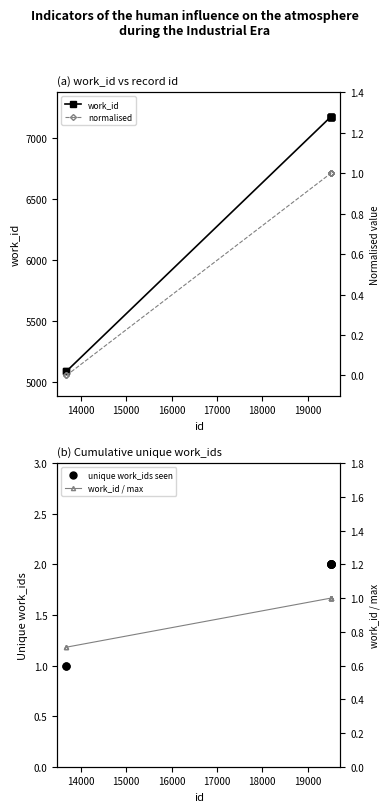

Between 8 and 18000, which is larger?

8